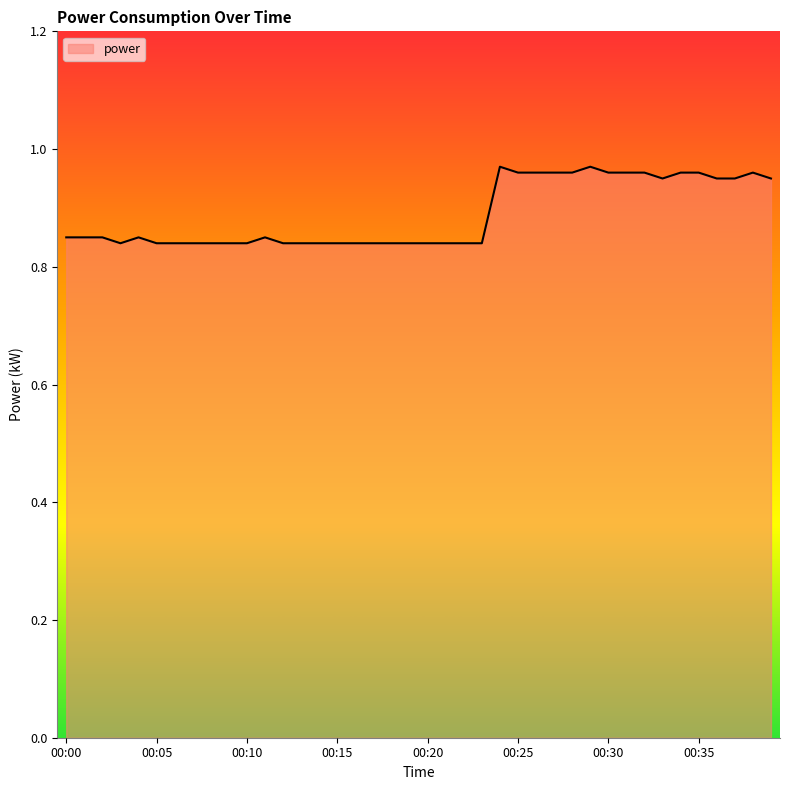

Does the chart have visible grid lines?

No